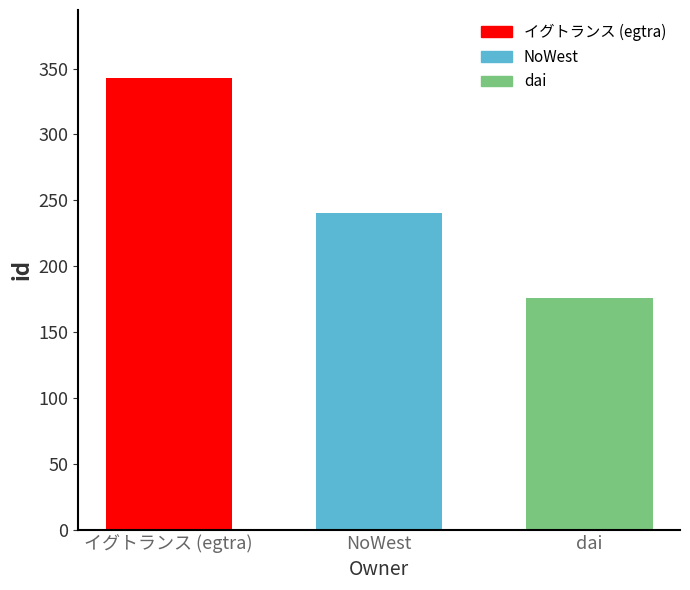

List the labels in order of value, largest first.

イグトランス (egtra), NoWest, dai